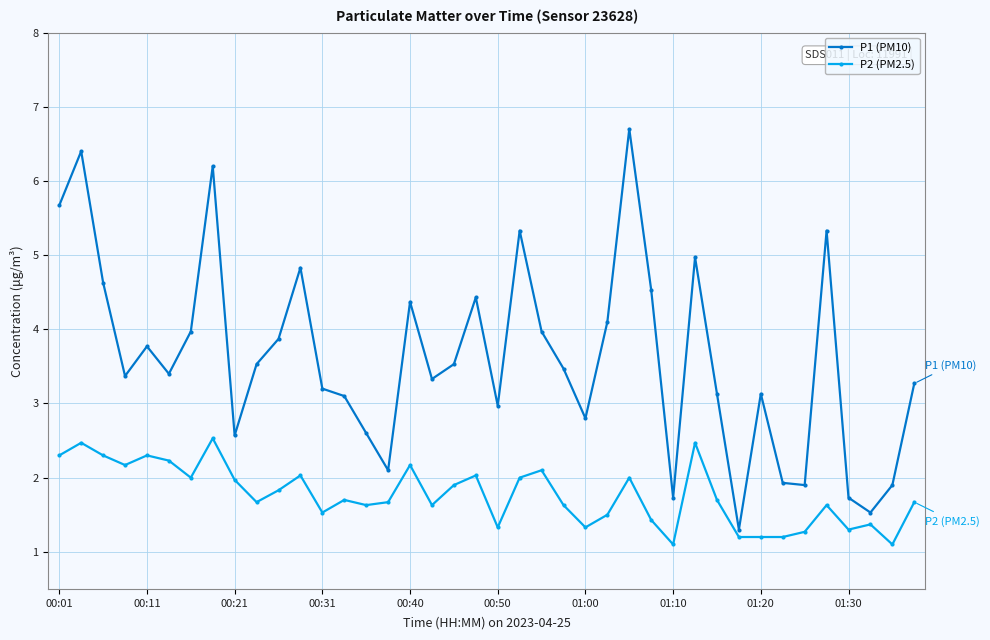

List the series in order of their overall mean, highest first.

P1 (PM10), P2 (PM2.5)